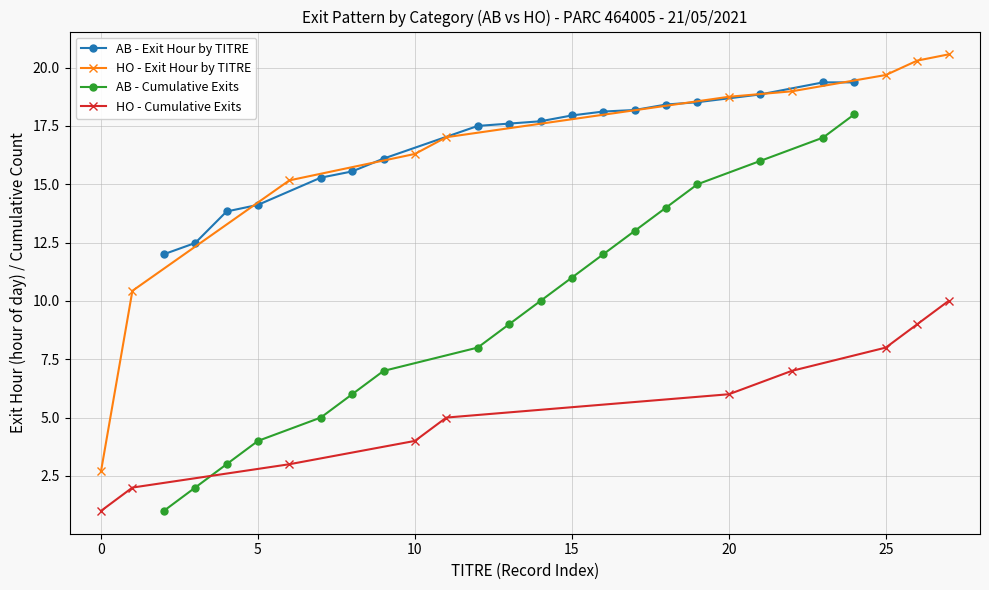

What is the sum of all values?

159.9